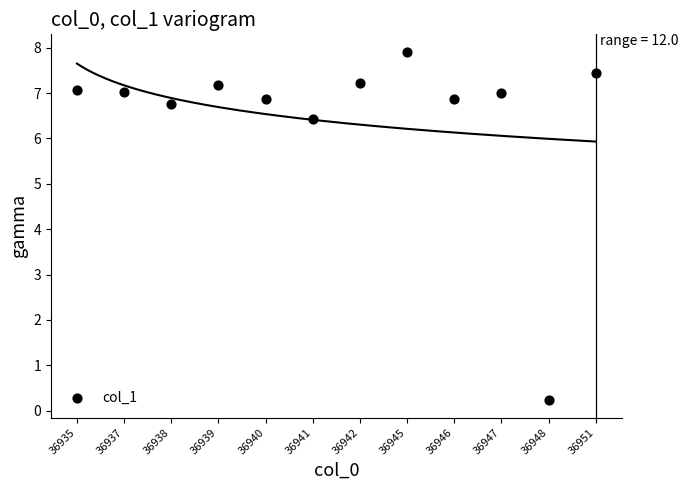

What is the average Y value?

6.5